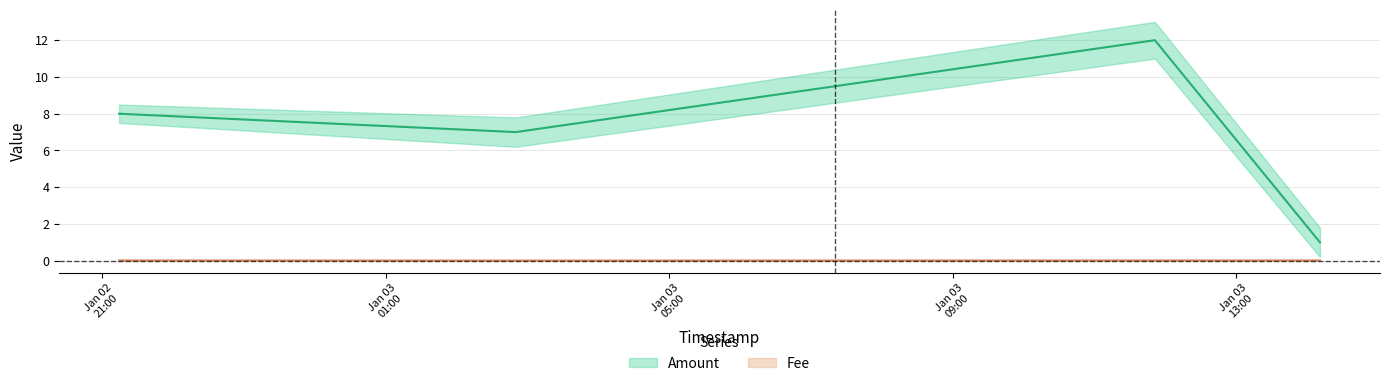

At how many categories does at least one series exceed 10?

1